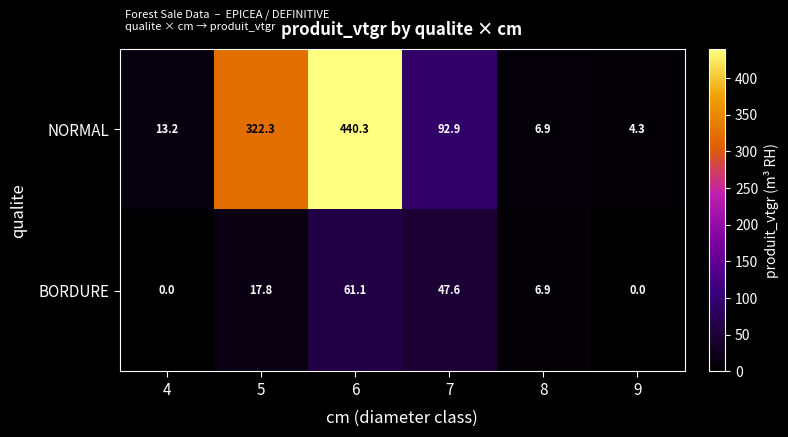

Which series has the widest spread of values?

NORMAL